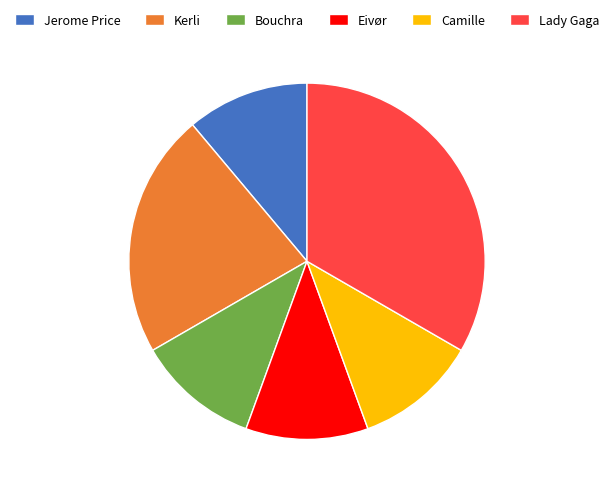

What is the largest slice in the pie chart?

Lady Gaga